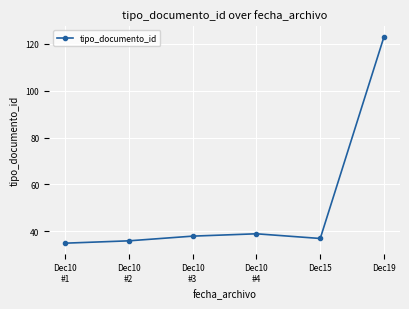

At which category does the data reach its first local peak?

Dec10
#4